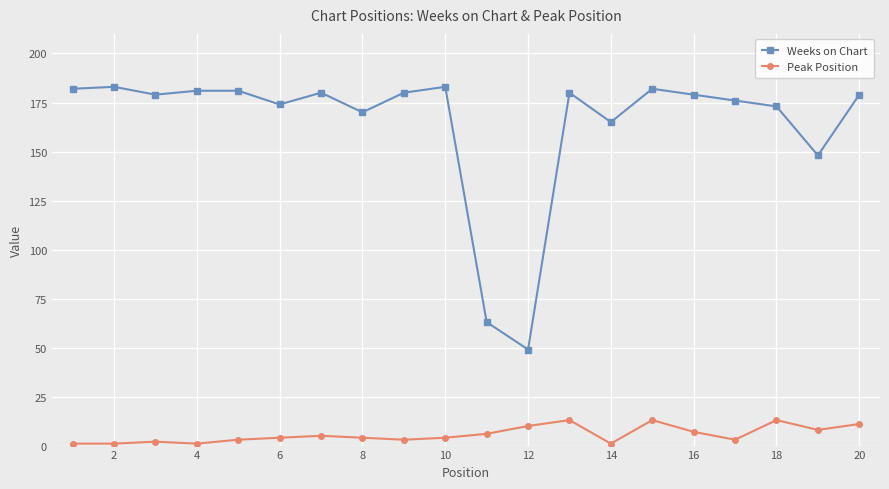

At how many categories does at least one series exceed 115?

18